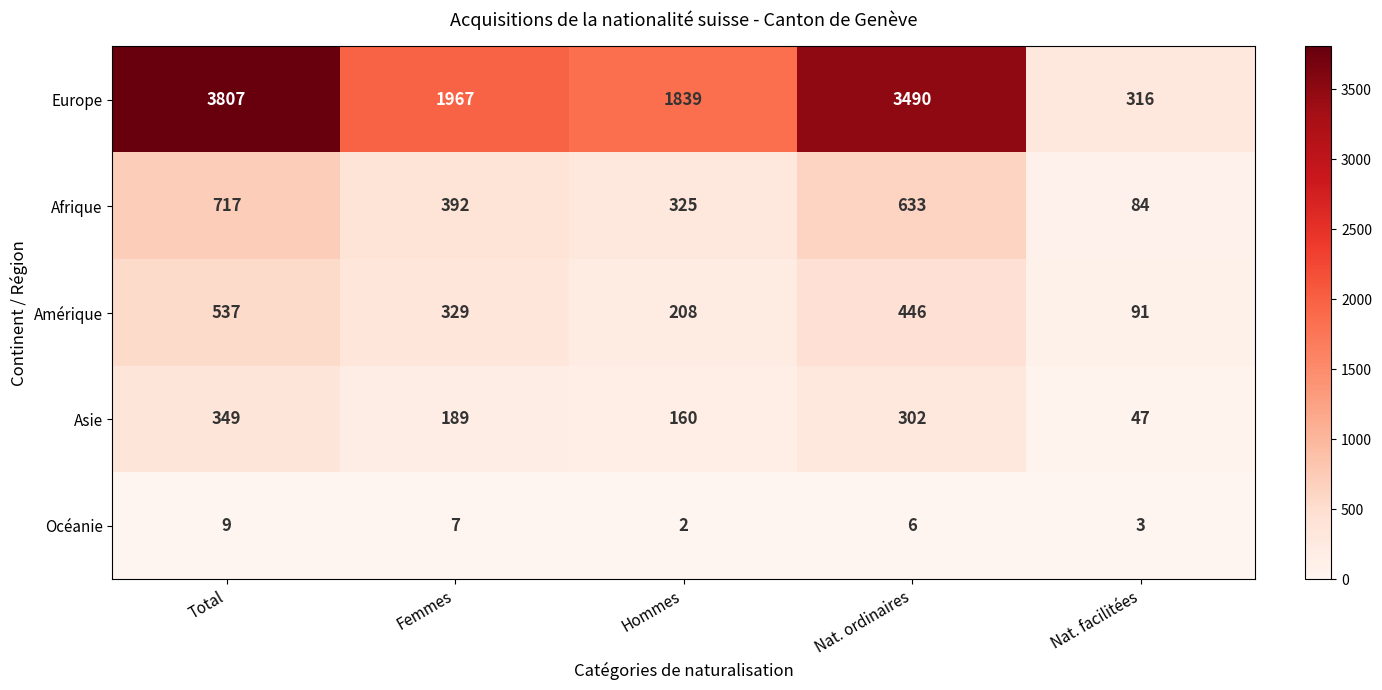

How many distinct data groups are displayed?

5